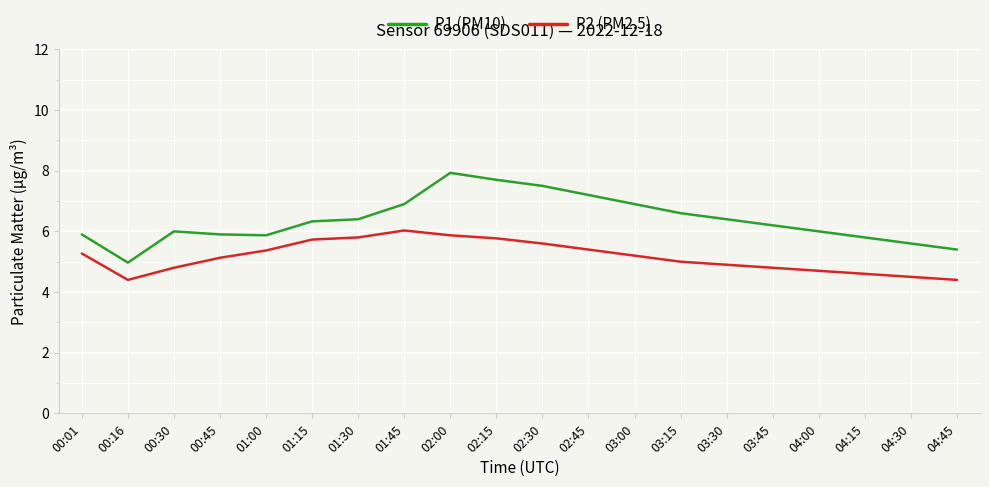

Which series has the widest spread of values?

P1 (PM10)